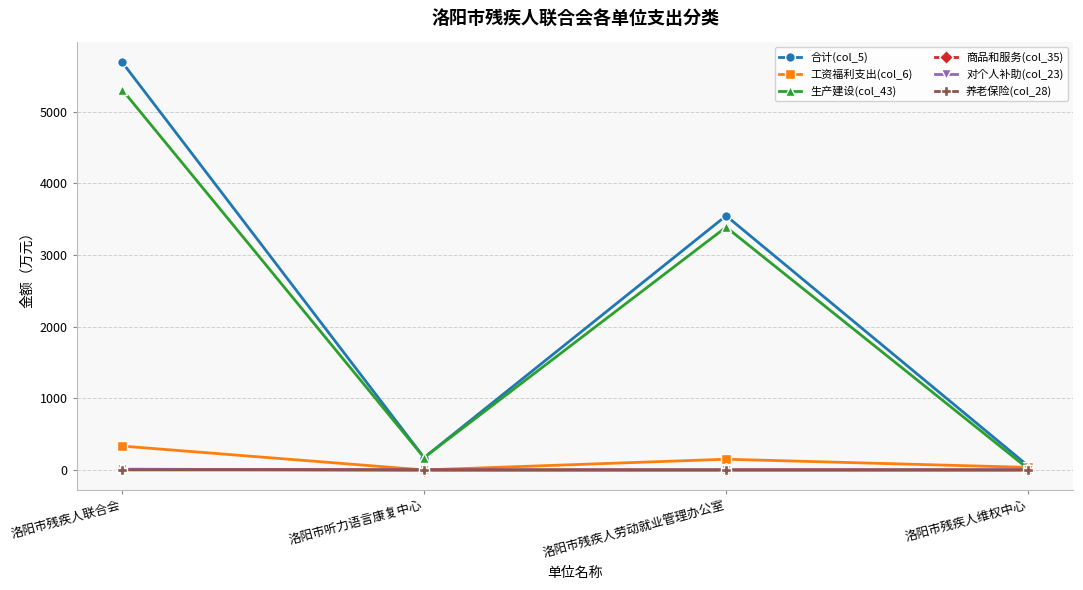

Which category has the lowest value in the 生产建设(col_43) series?

洛阳市残疾人维权中心